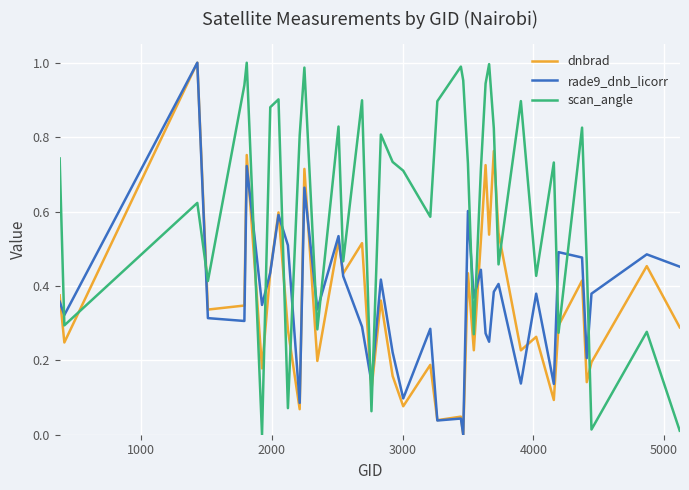

True or false: scan_angle and rade9_dnb_licorr cross at least once.

True